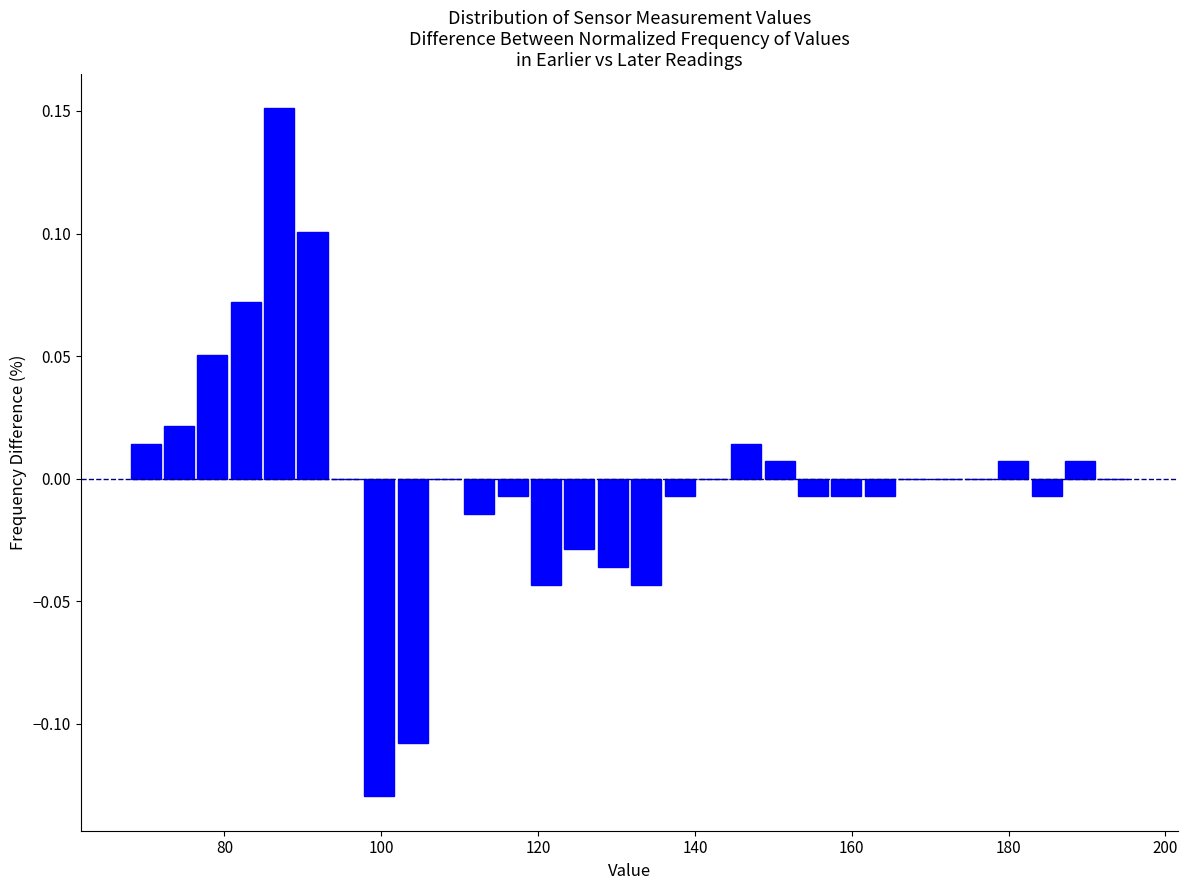

Read against the x-axis, roughly where is the centre of the tallest bar?

86